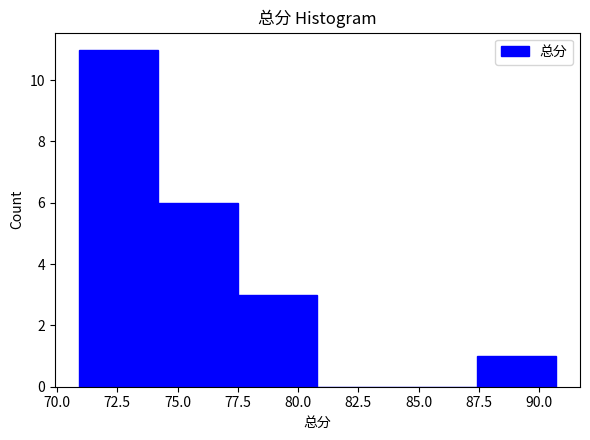

Reading left to right, transcribe this chart: for each bar, give the range it covers on the x-axis and its height. Neither the bar edges nor the heights are printed on the chart, so give them approximately, as read against the axes.

70.9 to 74.2: 11
74.2 to 77.5: 6
77.5 to 80.8: 3
80.8 to 84.1: 0
84.1 to 87.4: 0
87.4 to 90.7: 1